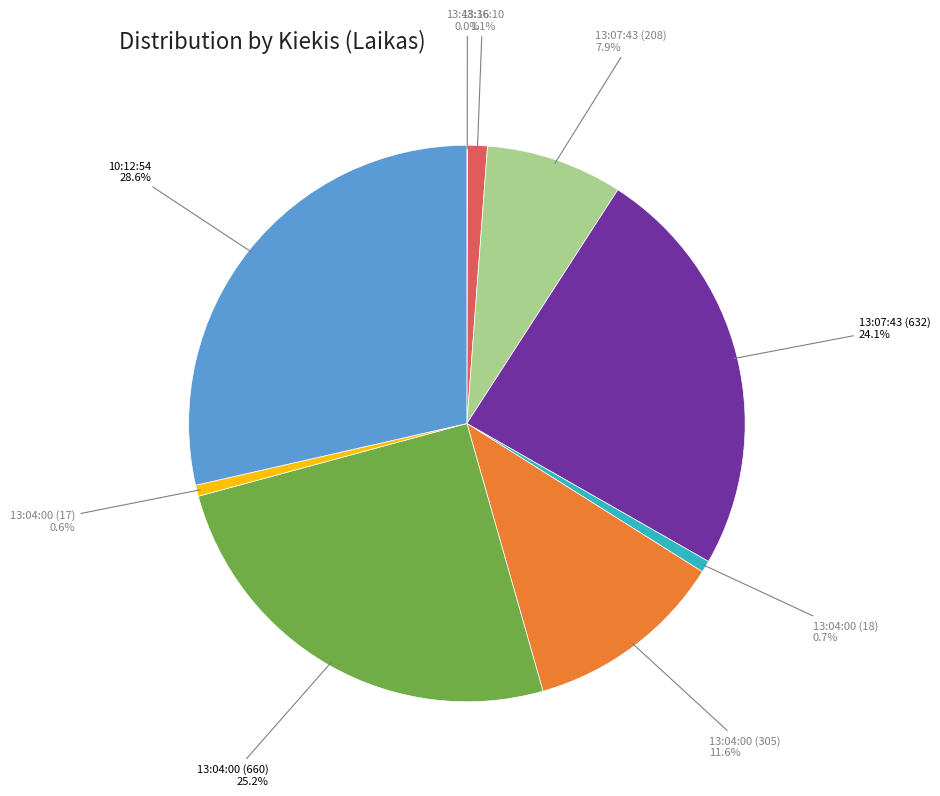

Is there any slice that represents more than half of the pie?

No